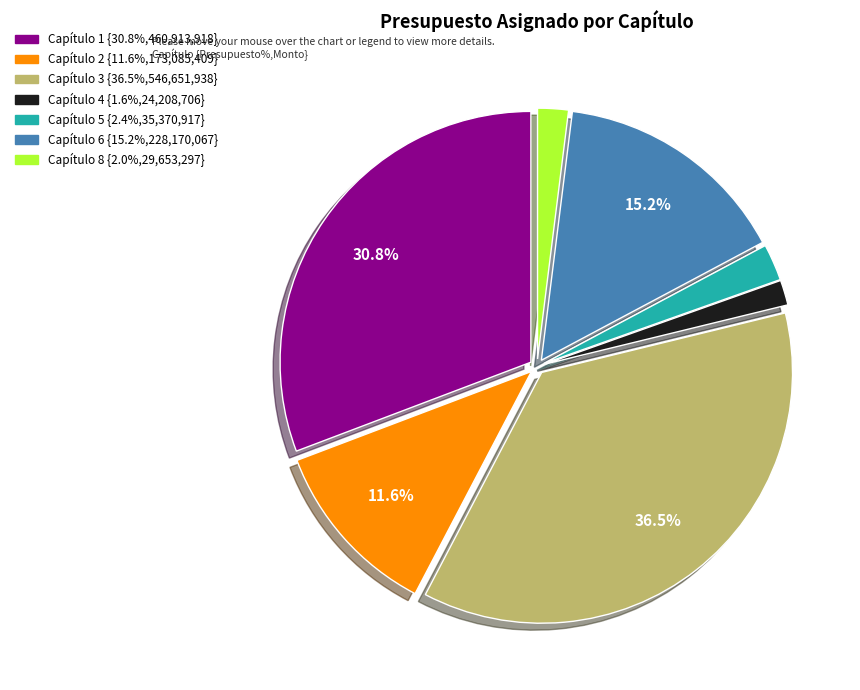

How many segments does this pie chart have?

7